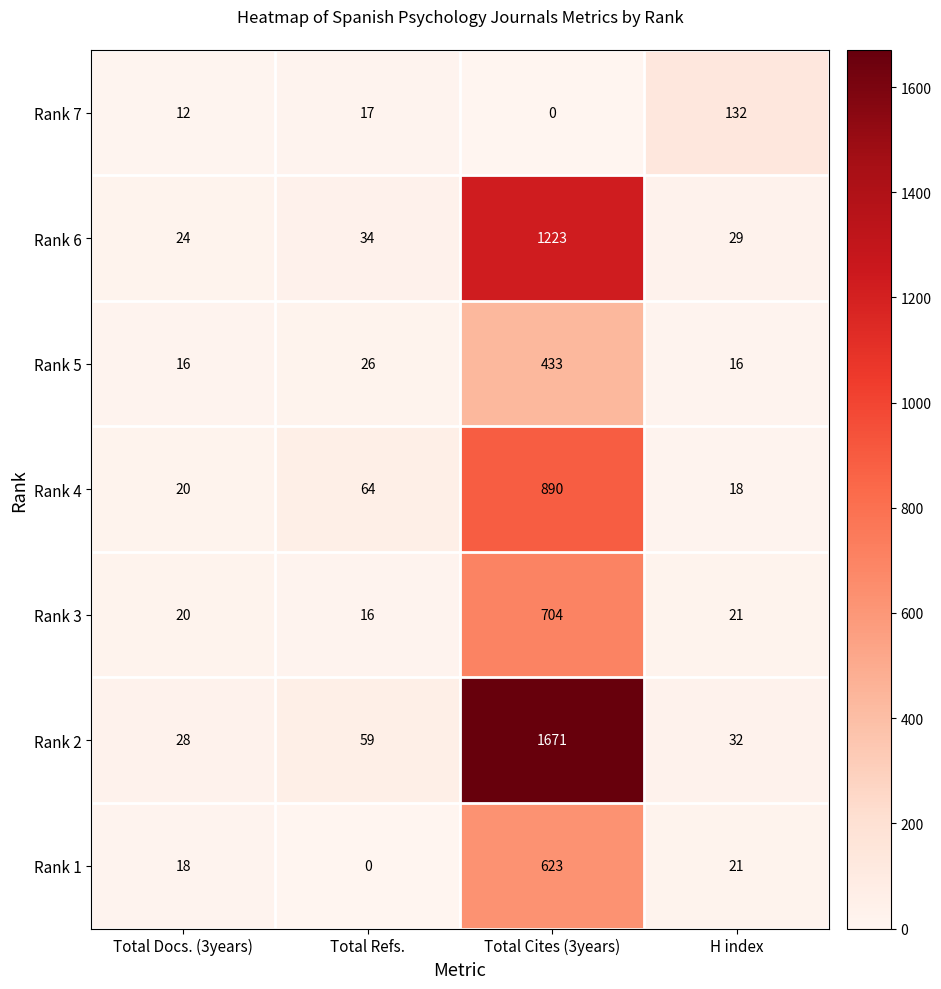

Which series has the largest range (max minus min)?

Rank 2